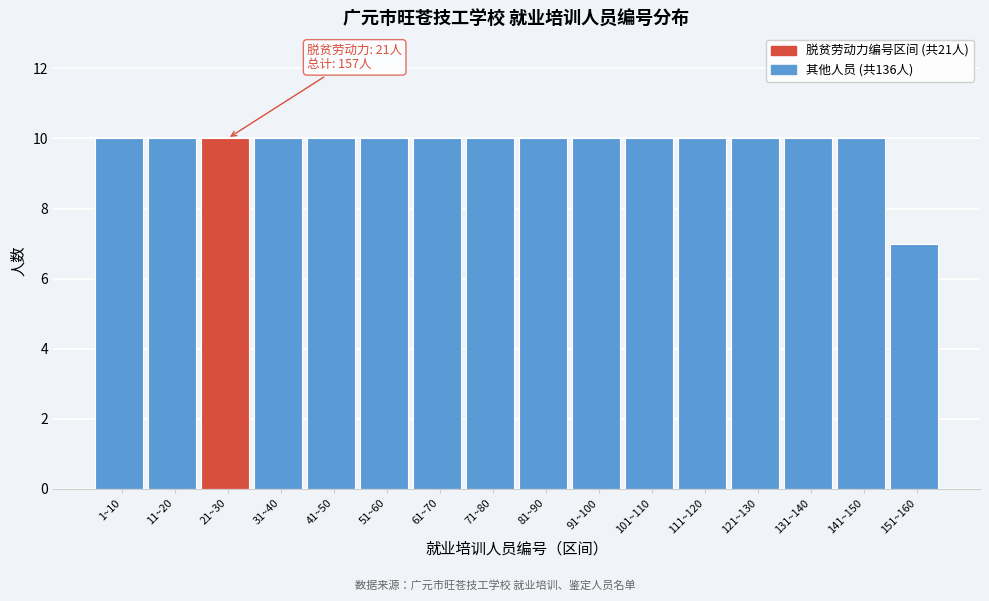

Reading left to right, extract all data points from this chart.

10	10	10	10	10	10	10	10	10	10	10	10	10	10	10	7